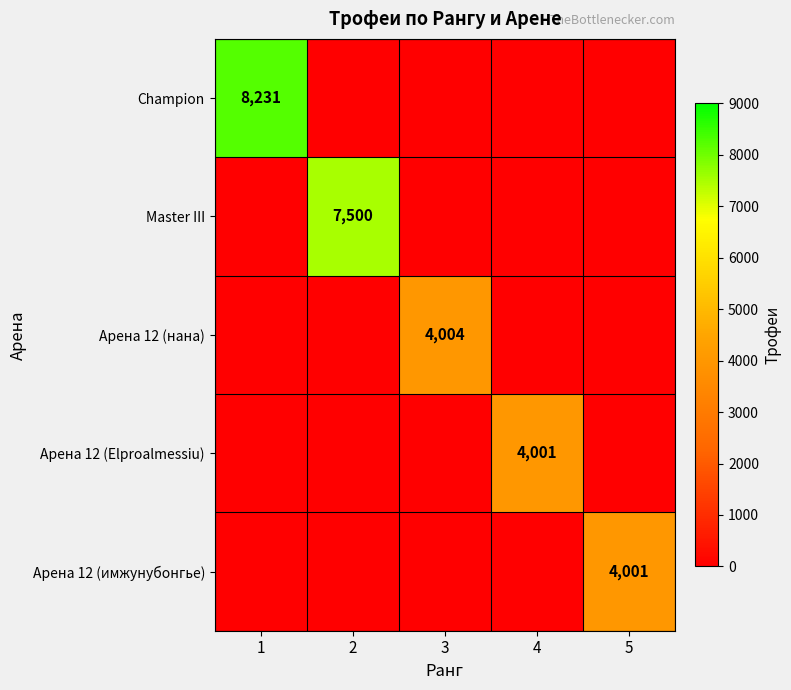

The Арена 12 (Elproalmessiu) series shows 898 at 4. True or false?

False